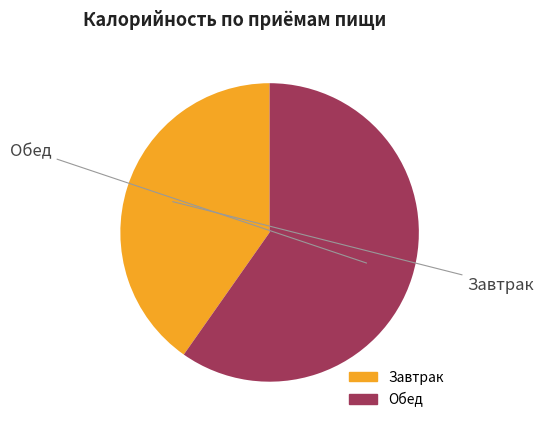

Which slice represents more than half of the pie?

Обед